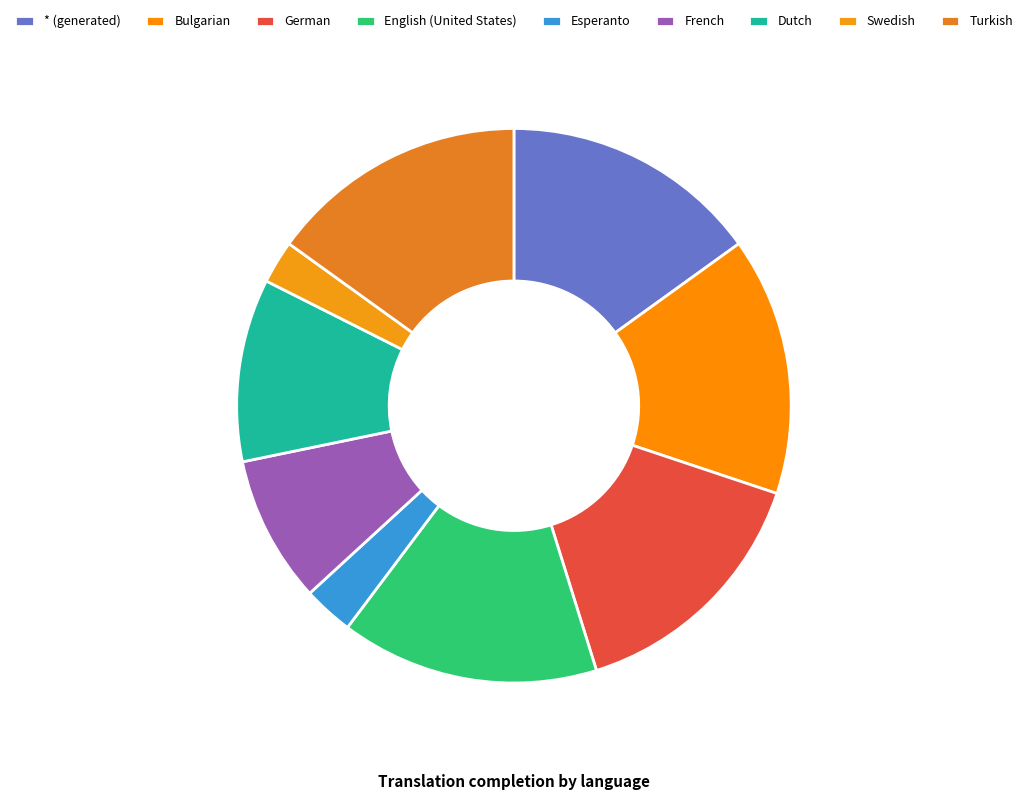

Count the number of slices in the pie.

9